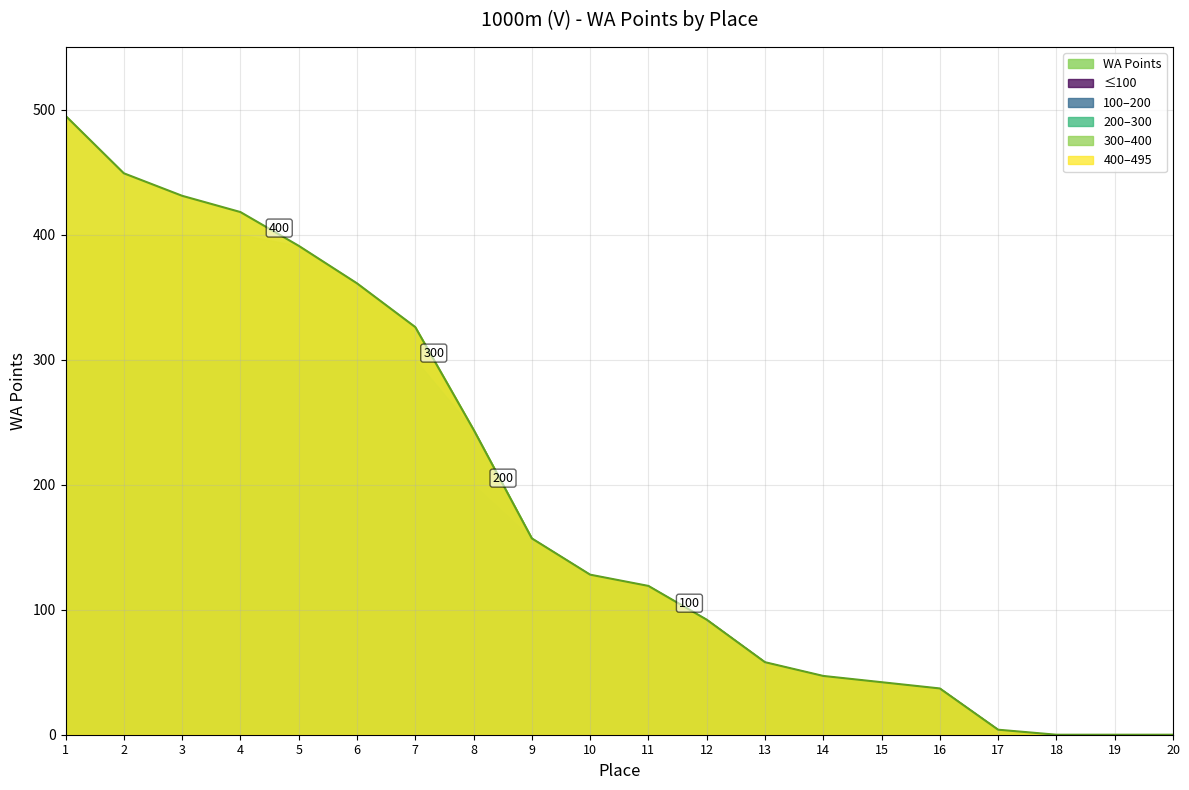

True or false: the data has more than 1 interior local peaks.

False